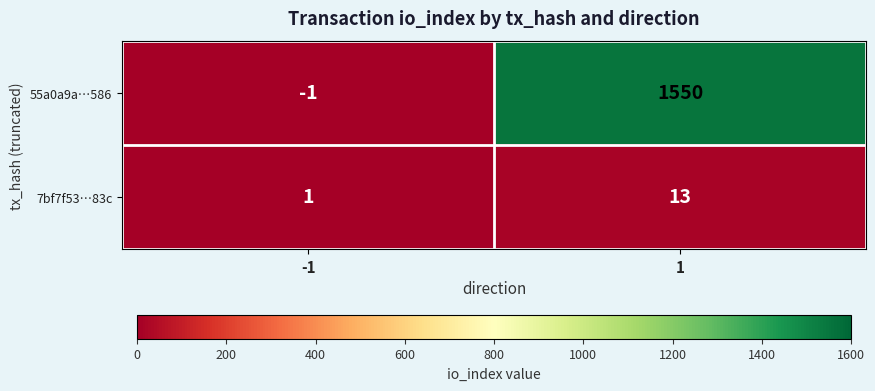

List the series in order of their peak value, lowest first.

7bf7f53…83c, 55a0a9a…586